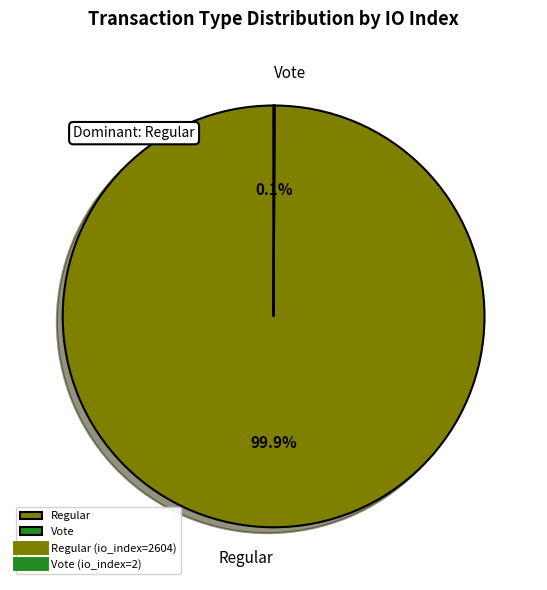

Which slice is the largest?

Regular